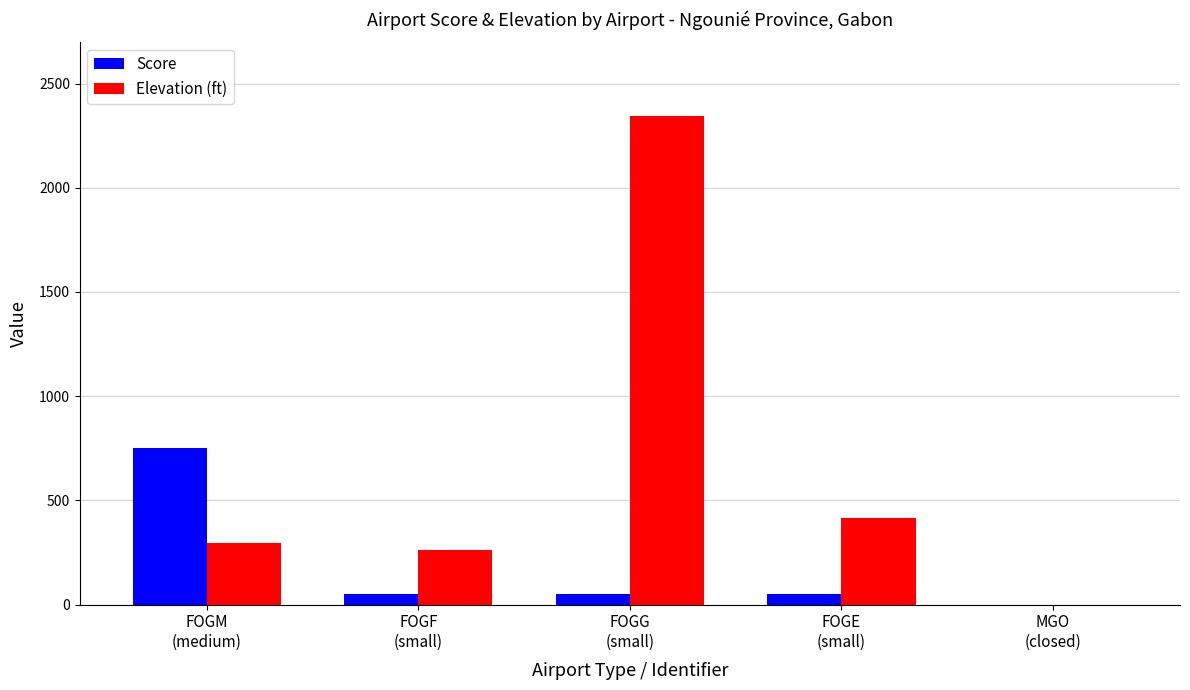

What is the sum of all Score values?

900